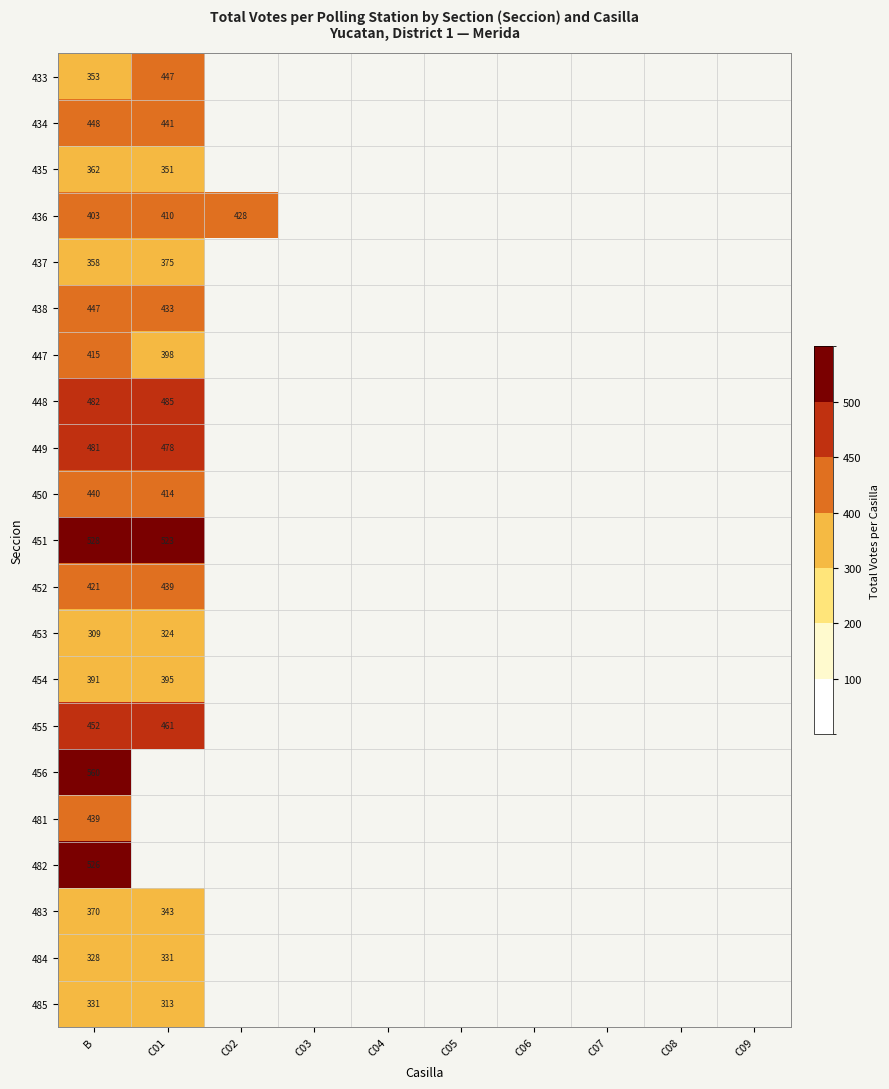

At B, list the series in order from largest to smallest.

456, 451, 482, 448, 449, 455, 434, 438, 450, 481, 452, 447, 436, 454, 483, 435, 437, 433, 485, 484, 453